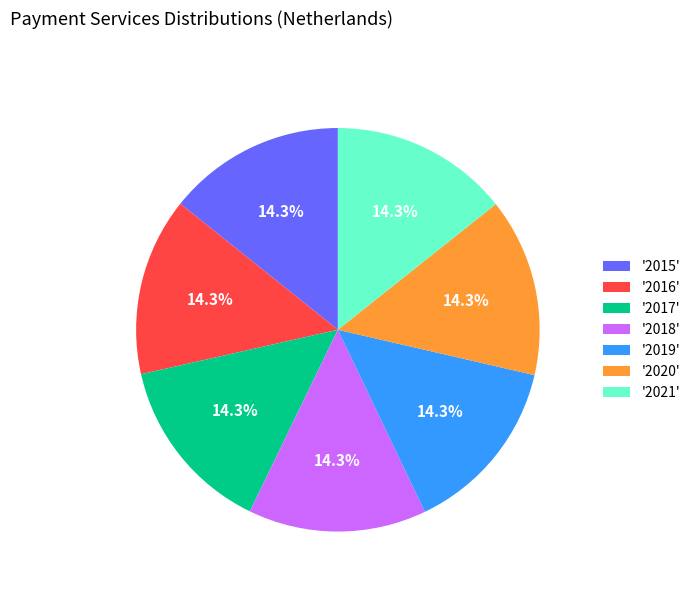

What is the ratio of the value at '2018' to the value at '2019'?

1.0